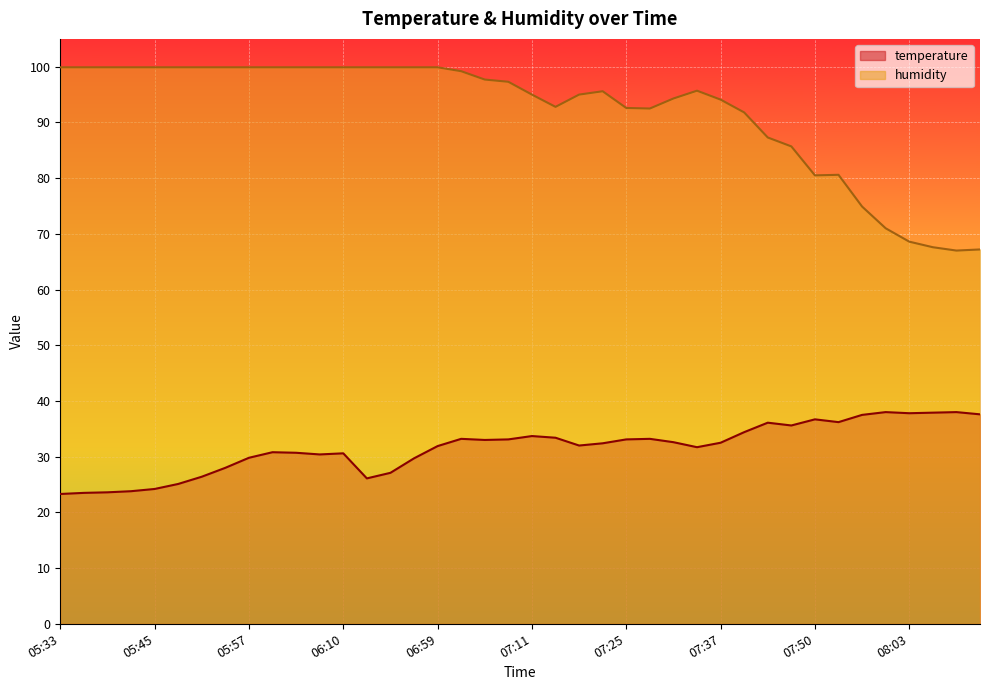

What is the value of the humidity point at the 8th from the left?

99.9